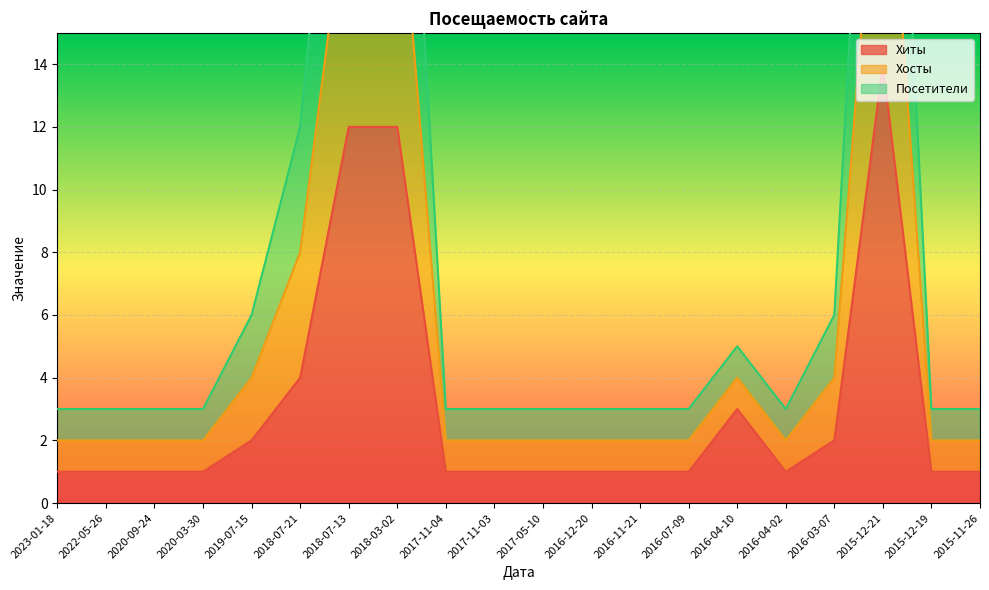

Which category has the highest value in the Хиты series?

2015-12-21